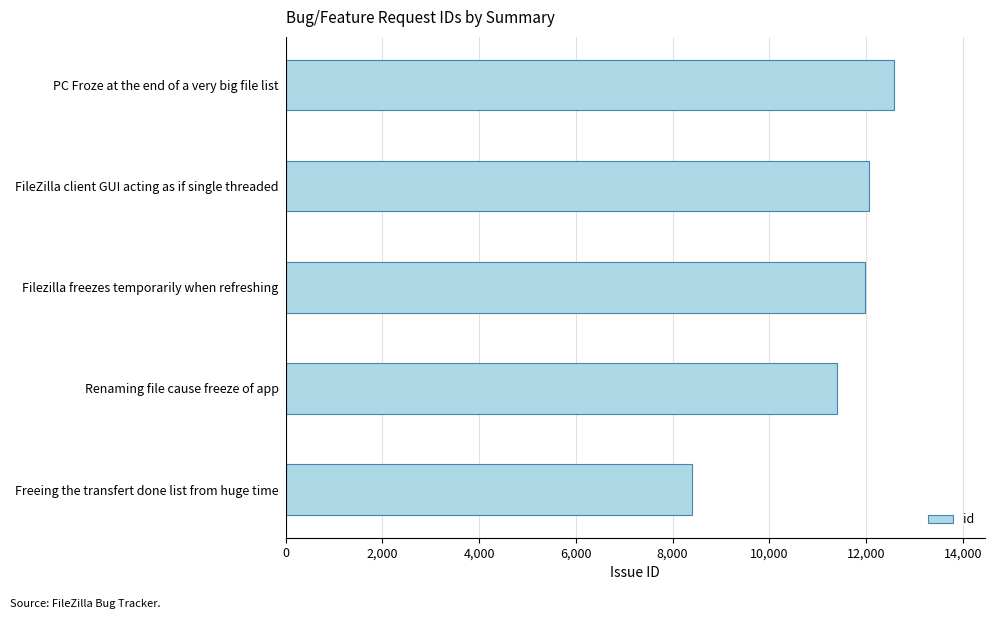

What is the label of the 1st bar from the bottom?

Freeing the transfert done list from huge time